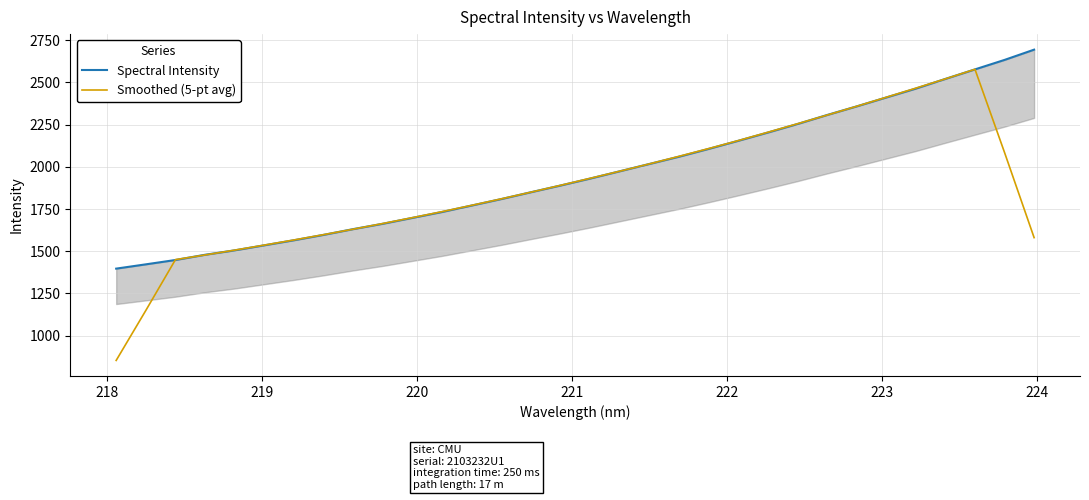

Which series changed the most between 219 and 221?

Spectral Intensity